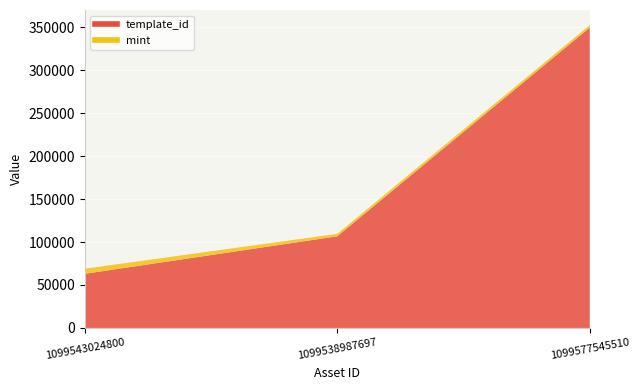

What is the difference between the maximum and minimum values in the mint series?

3108